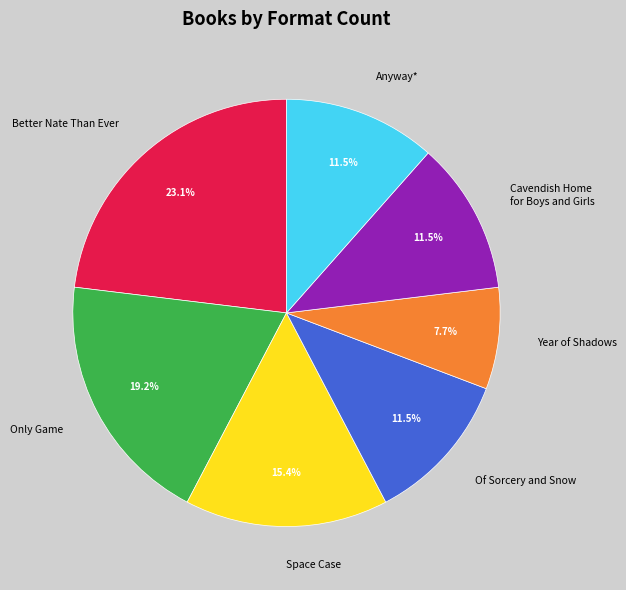

How much of the chart is everything except Only Game?

80.8%